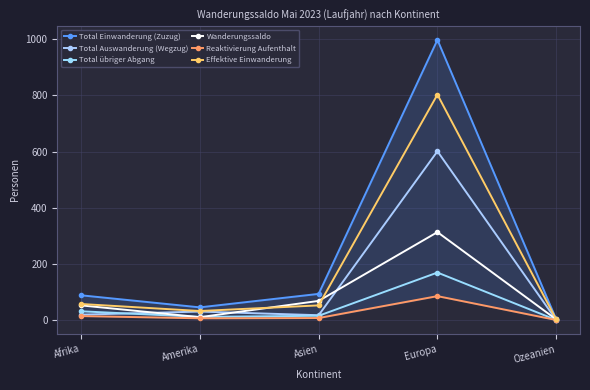

Which category has the highest value in the Reaktivierung Aufenthalt series?

Europa